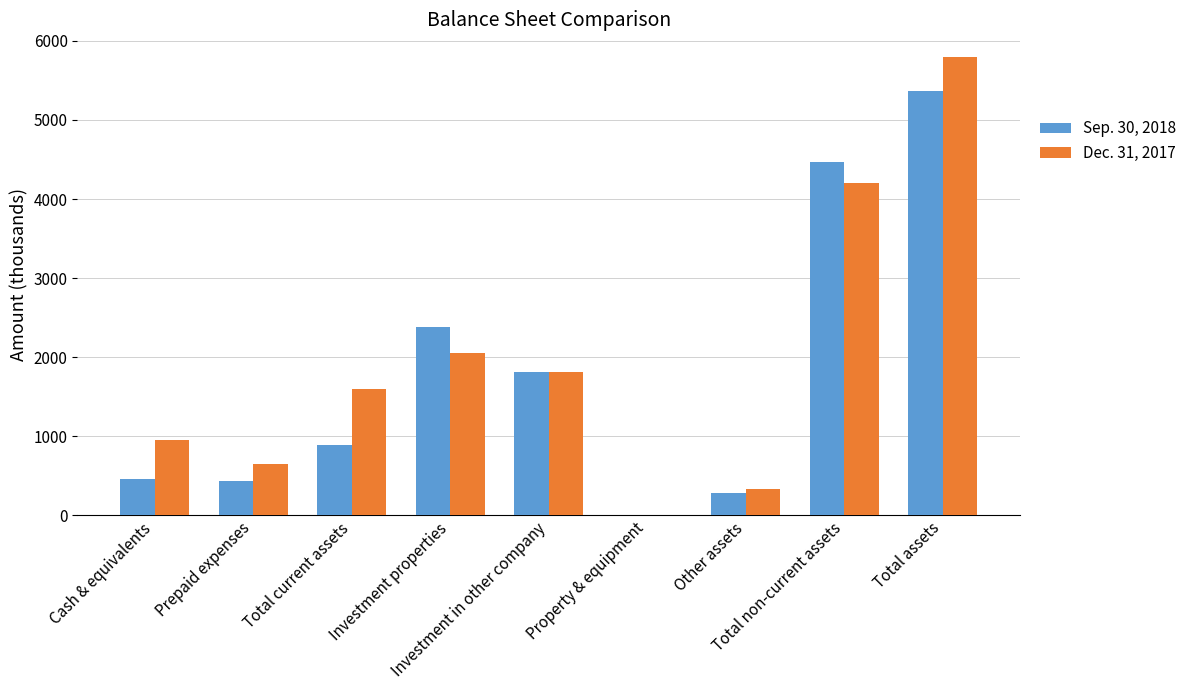

Between Total current assets and Property & equipment, which series saw the biggest shift?

Dec. 31, 2017